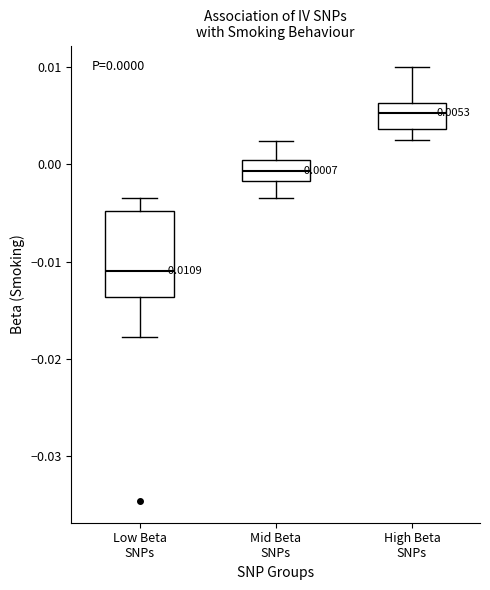

Which box is the tallest, from its lower edge to its upper edge?

Low Beta SNPs